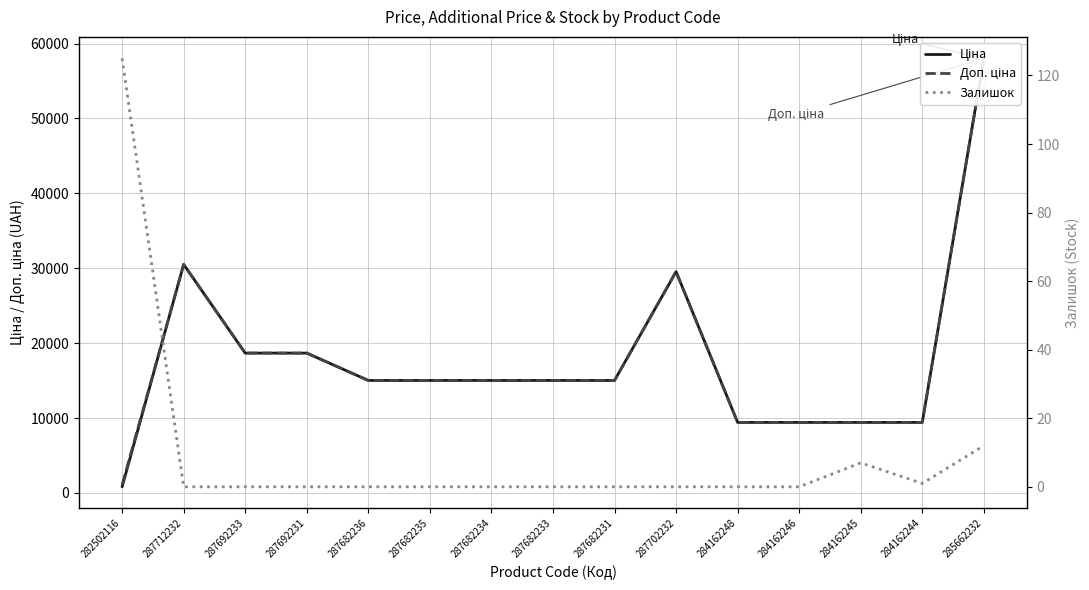

What is the difference between the Доп. ціна values at 287692233 and 287682231?

3652.3